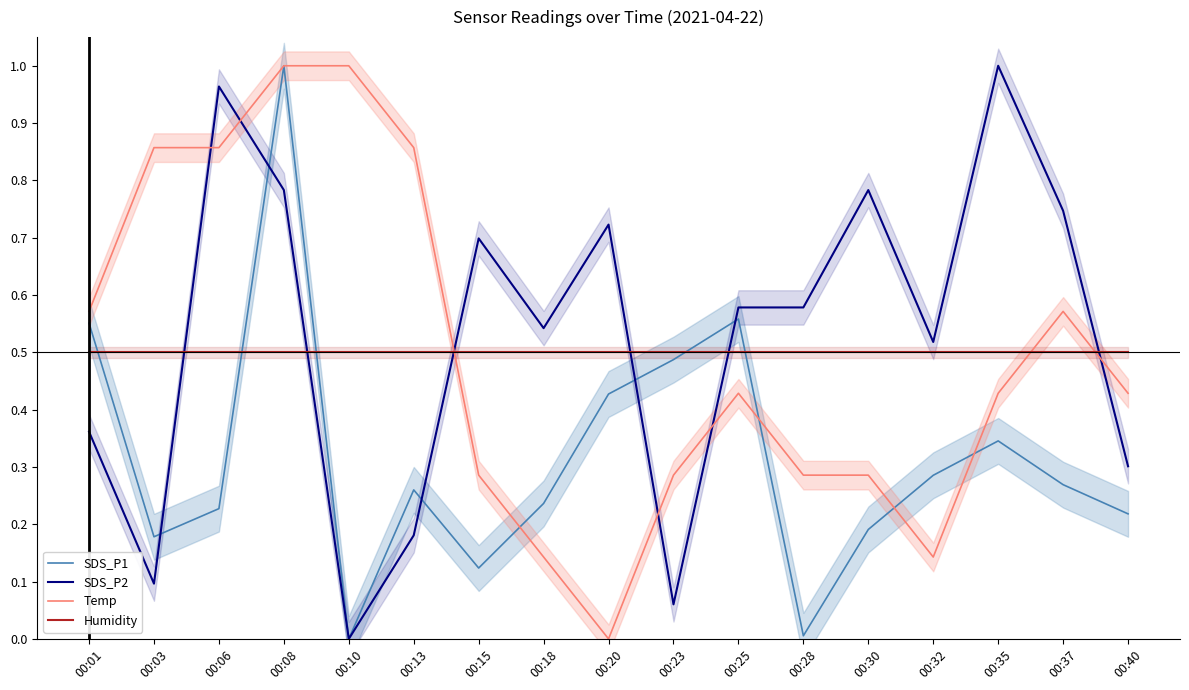

What is the greatest value displayed?

1.0